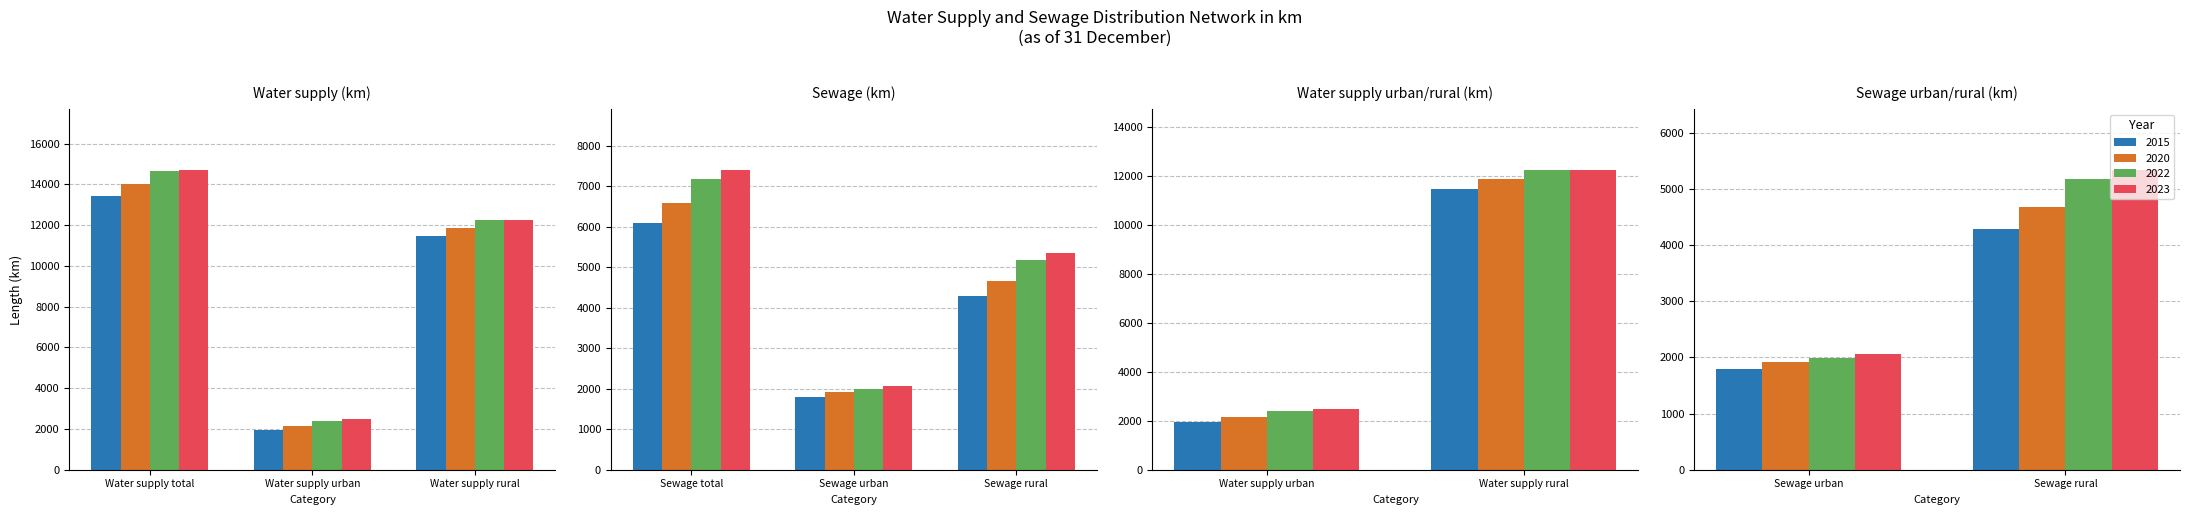

How many groups of bars are there?

6